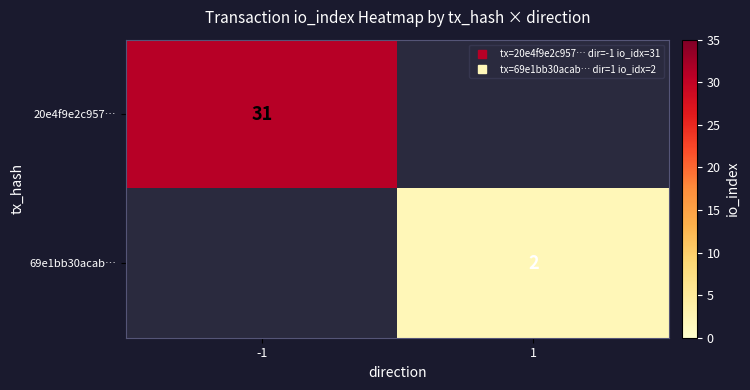

How many data points in 20e4f9e2c957… are less than 31?

1